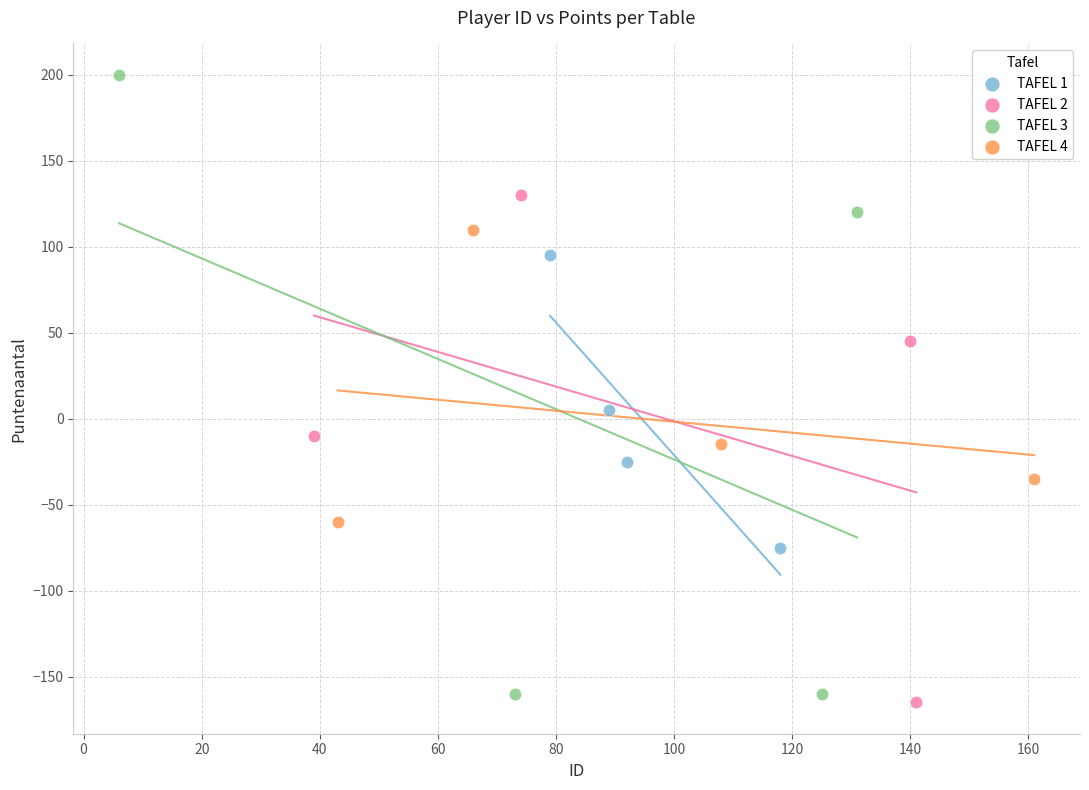

Which series reaches the maximum Y coordinate?

TAFEL 3